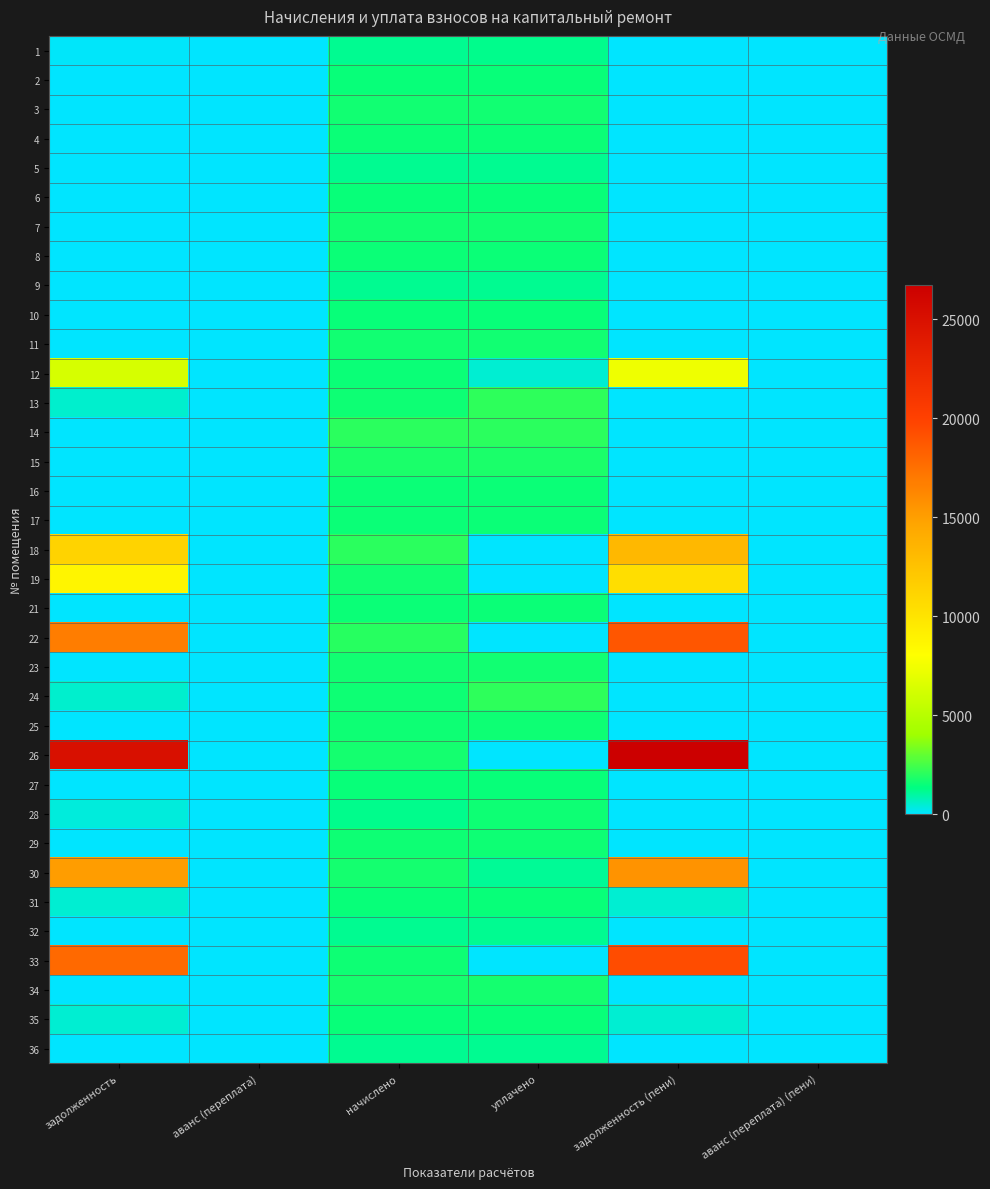

What is the total value across all series at начислено?

54427.6